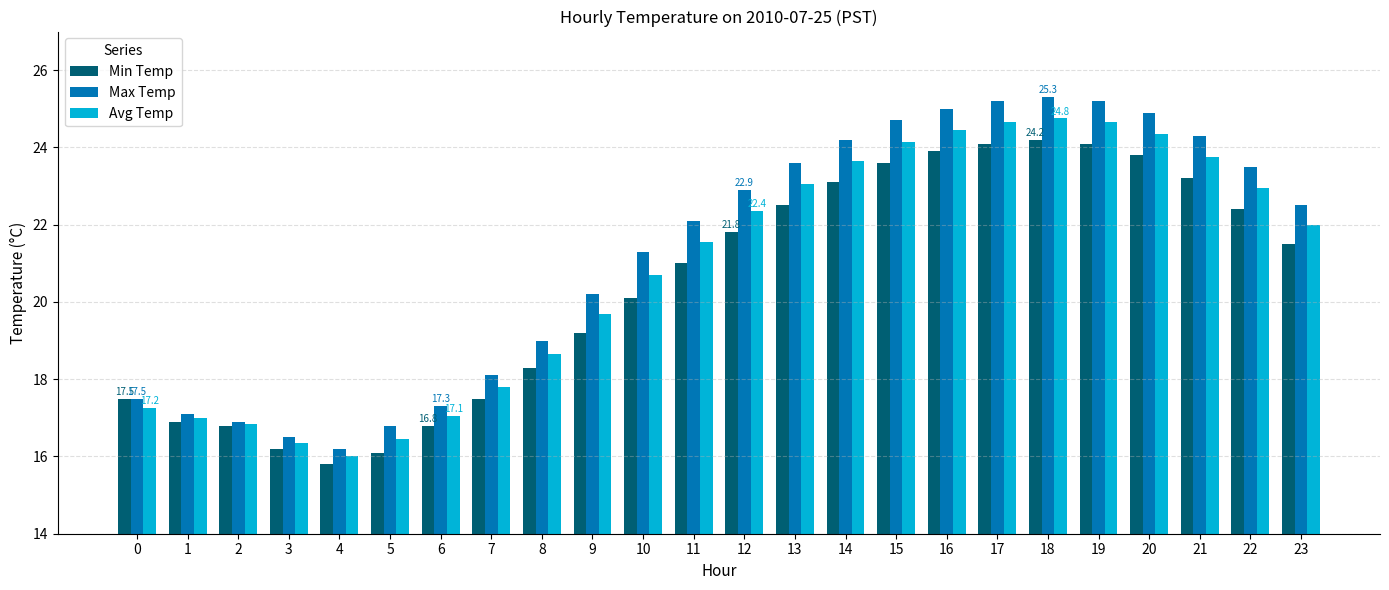

The Max Temp series shows 24.3 at 21. True or false?

True